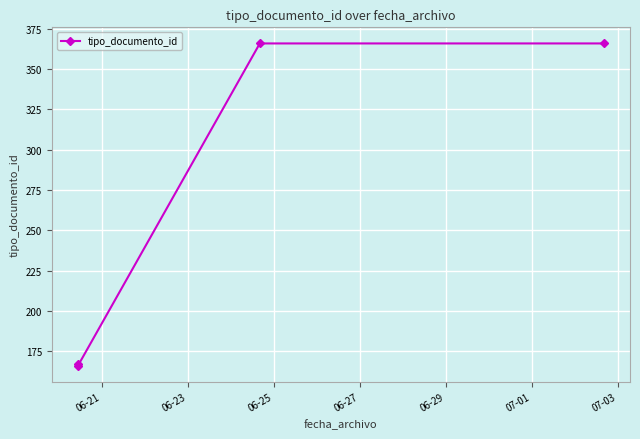

Reading right to left, extract all data points from this chart.

366	366	166	167